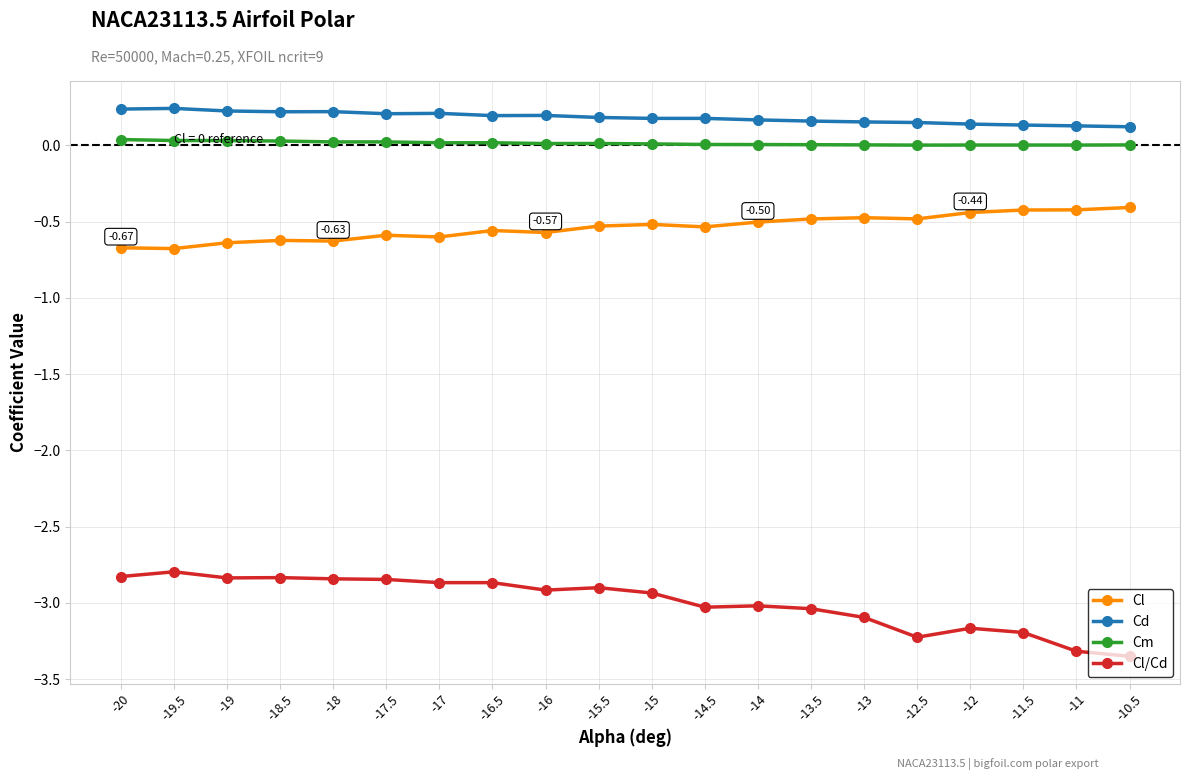

The Cd series shows 0.2 at -15. True or false?

True